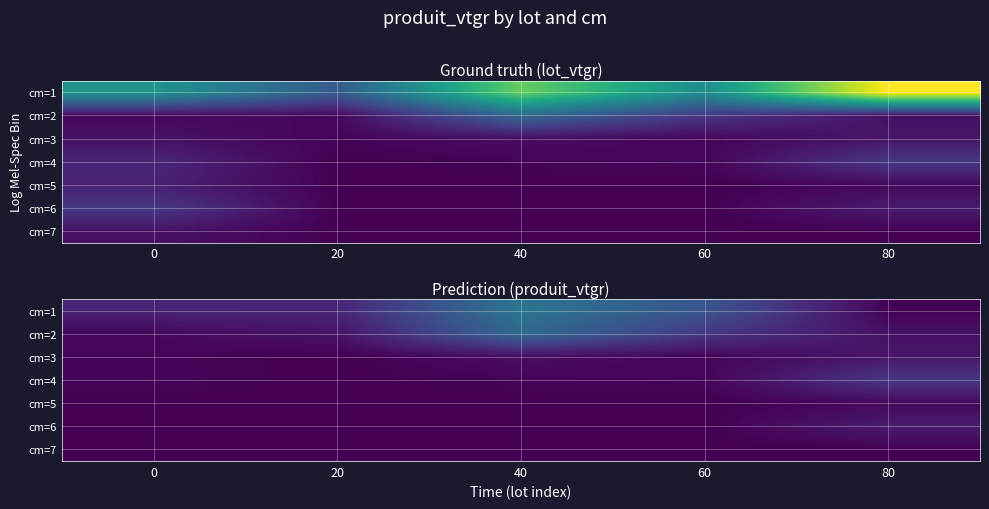

What is the sum of the cm=1 values at 20 and 80?

4.1